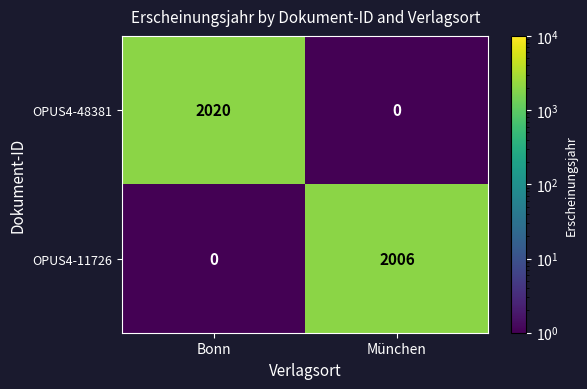

Reading left to right, transcribe all the data shown in this chart.

OPUS4-48381: 2020	0
OPUS4-11726: 0	2006